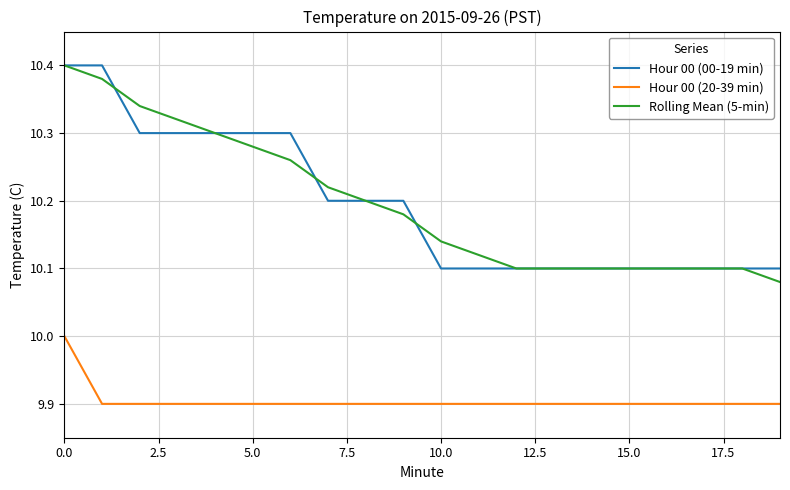

True or false: Hour 00 (00-19 min) and Hour 00 (20-39 min) cross at least once.

False